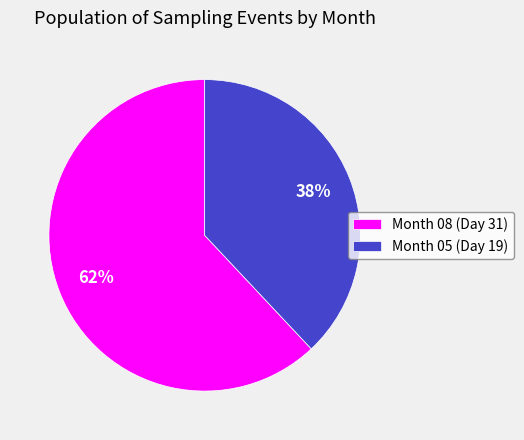

Is it true that Month 05 (Day 19) is 48% of the pie?

False